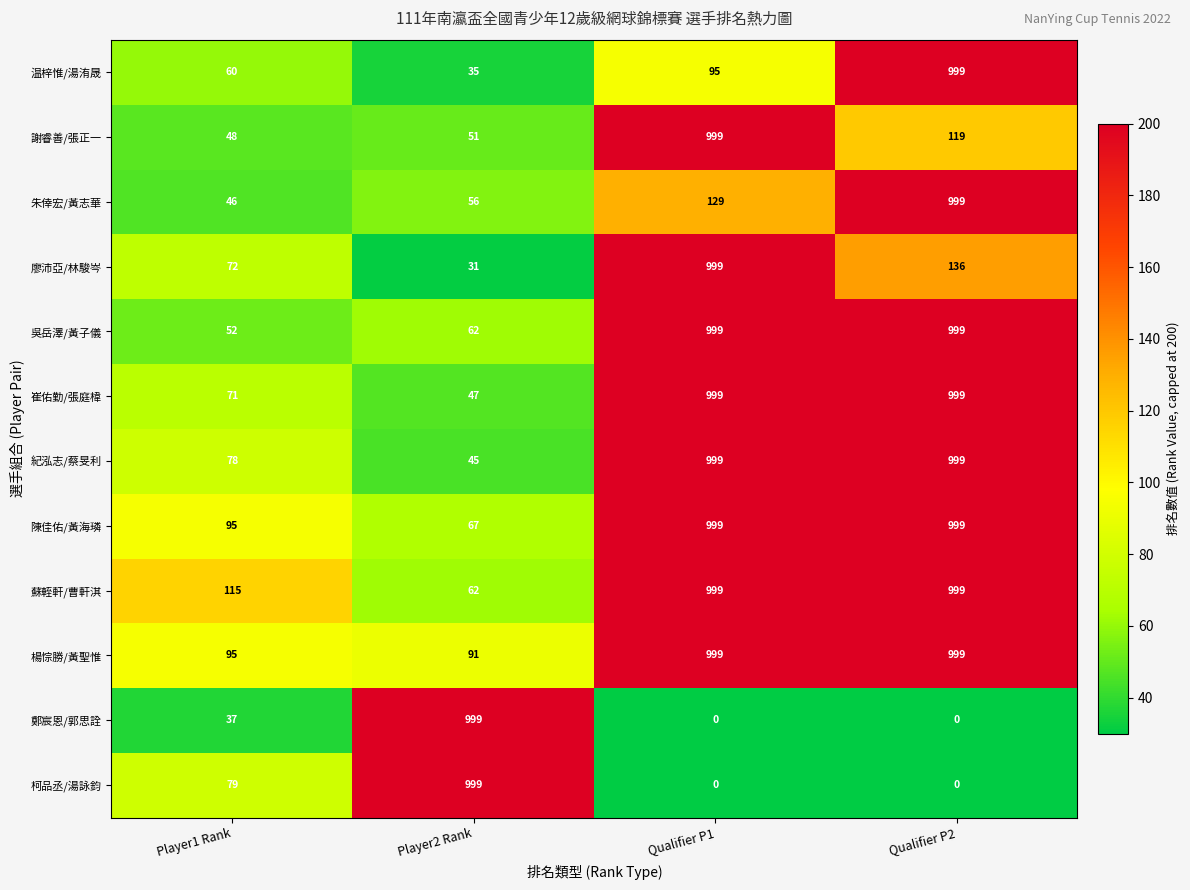

What is the difference between the maximum and minimum values in the 吳岳澤/黃子儀 series?

947